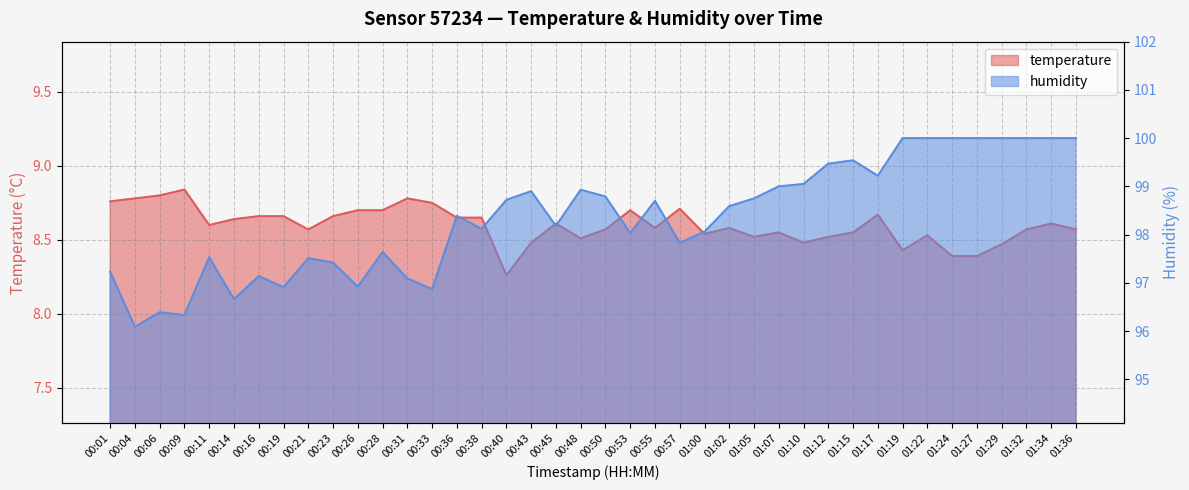

List the series in order of their peak value, highest first.

humidity, temperature